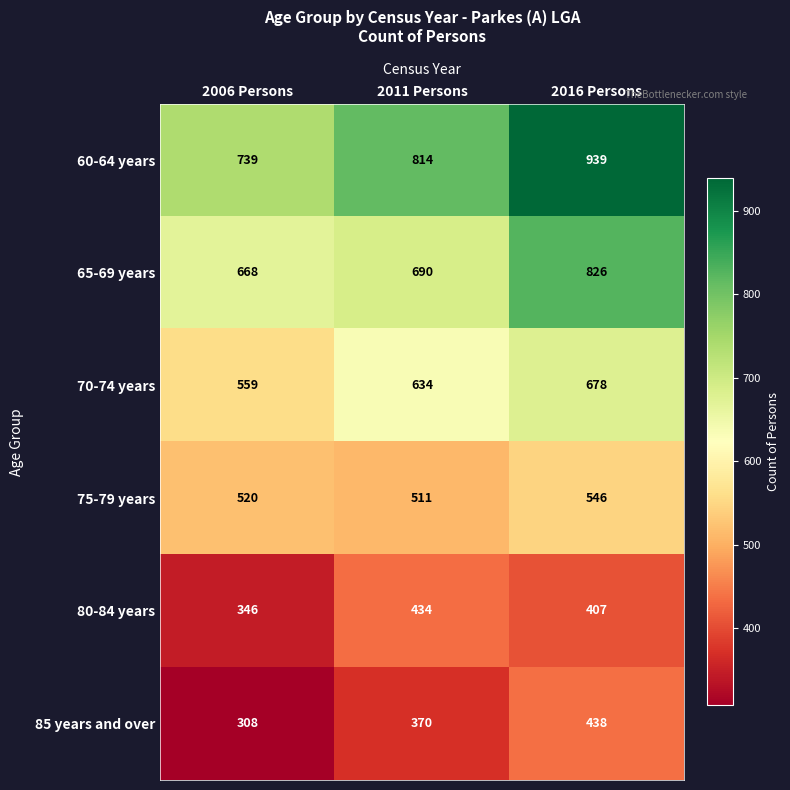

What is the approximate value of 80-84 years at 2011 Persons, to the nearest 10?

430